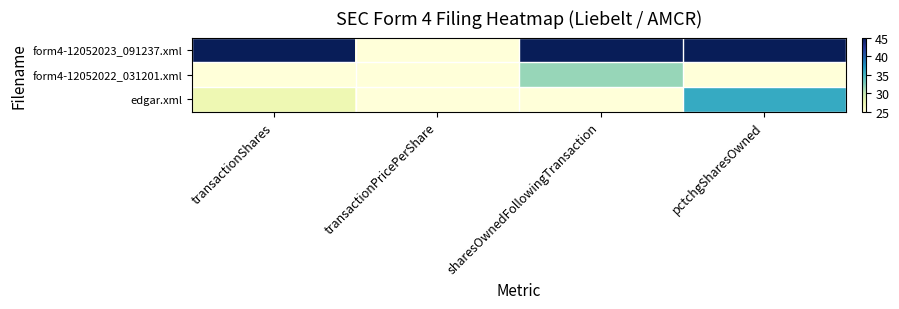

Which label corresponds to the largest value in the chart?

transactionShares